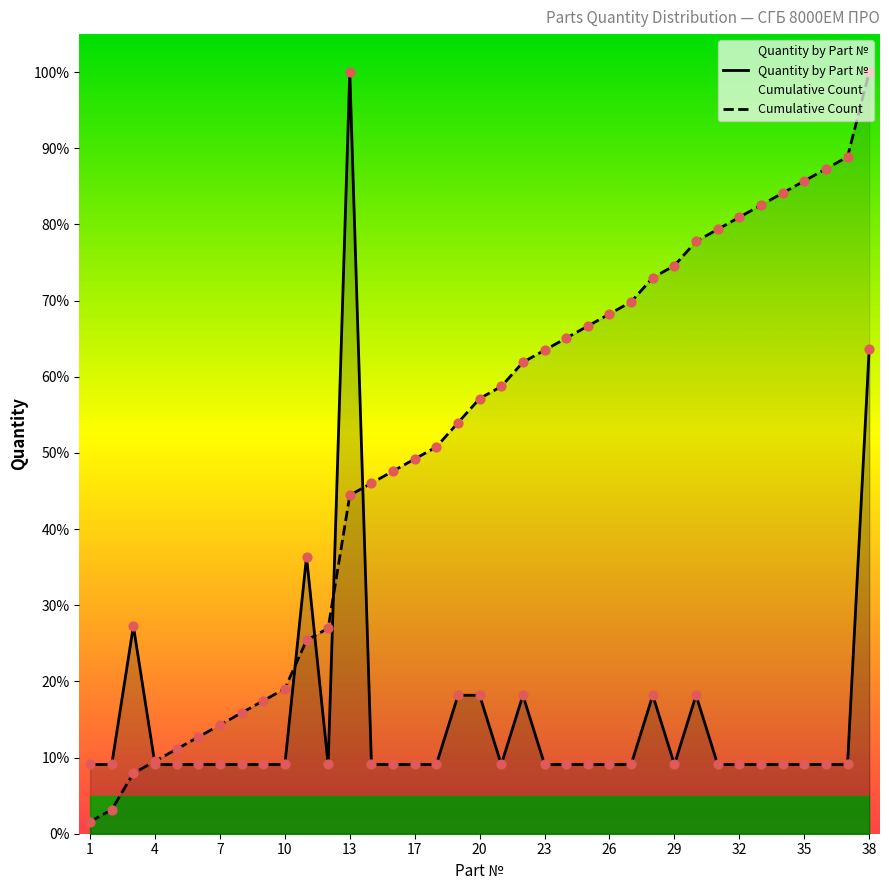

Is it true that Quantity by Part № equals 100.0 at 13?

True